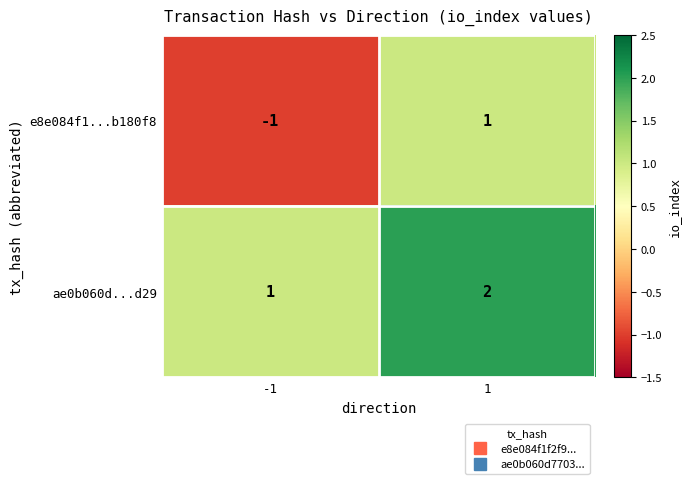

Rank the series by their average value, from lowest to highest.

e8e084f1...b180f8, ae0b060d...d29